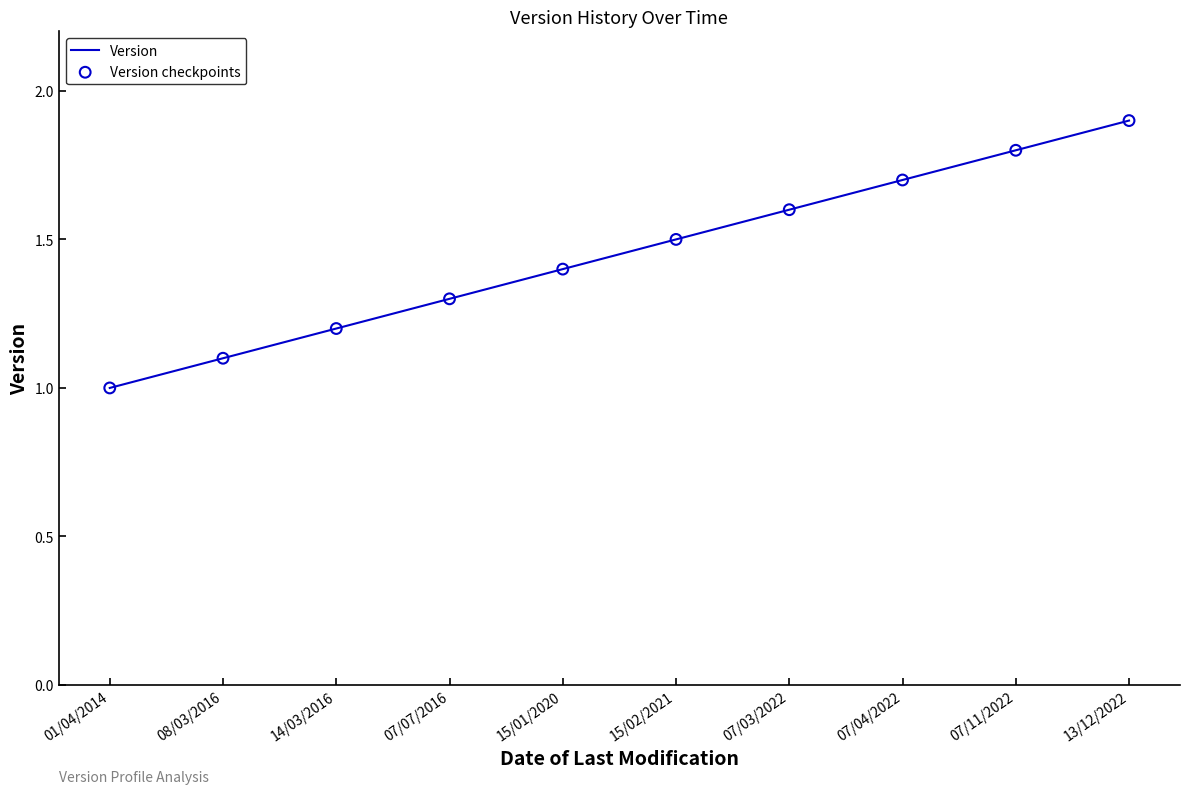

Between 15/02/2021 and 07/11/2022, which is larger?

07/11/2022